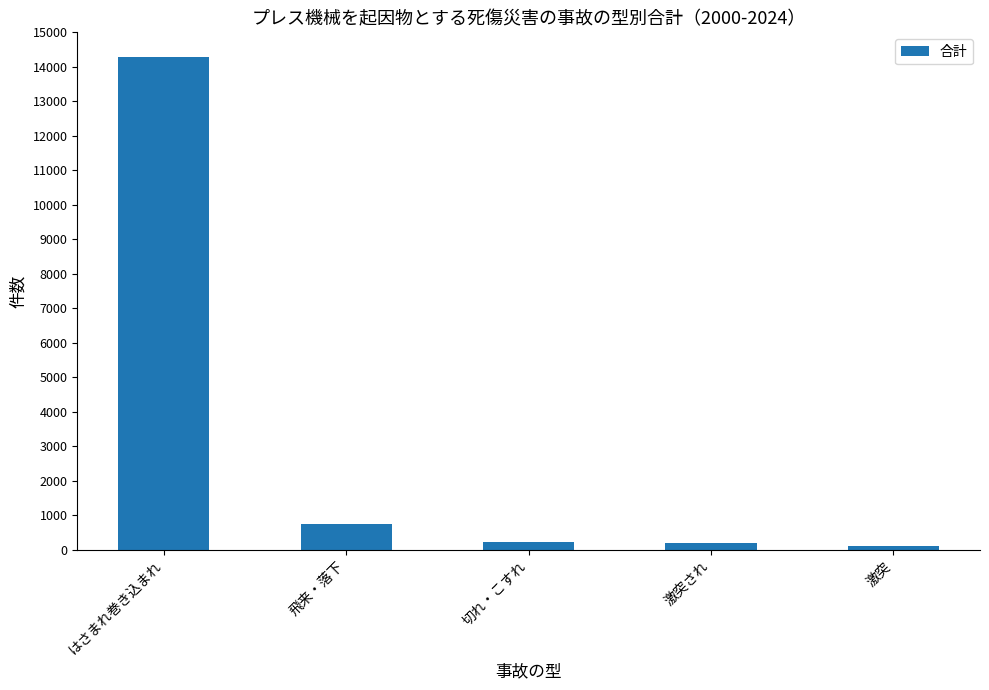

What is the label of the 4th bar from the right?

飛来・落下